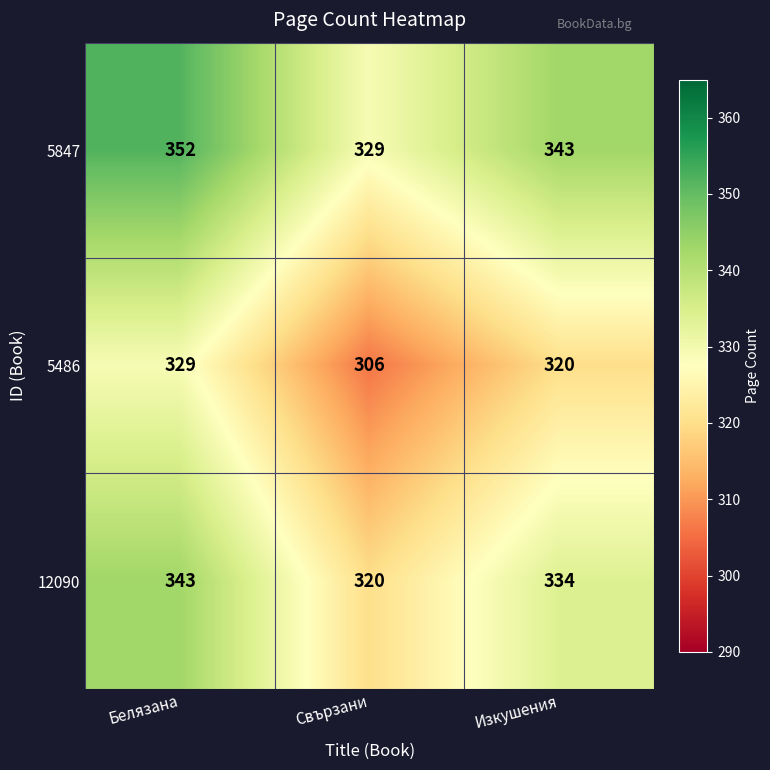

Read the 12090 value at Белязана.

343